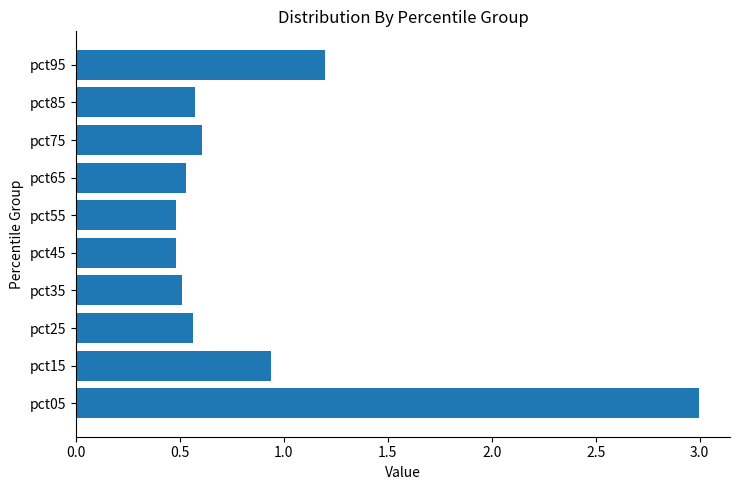

Which category has the highest value across all series?

pct05